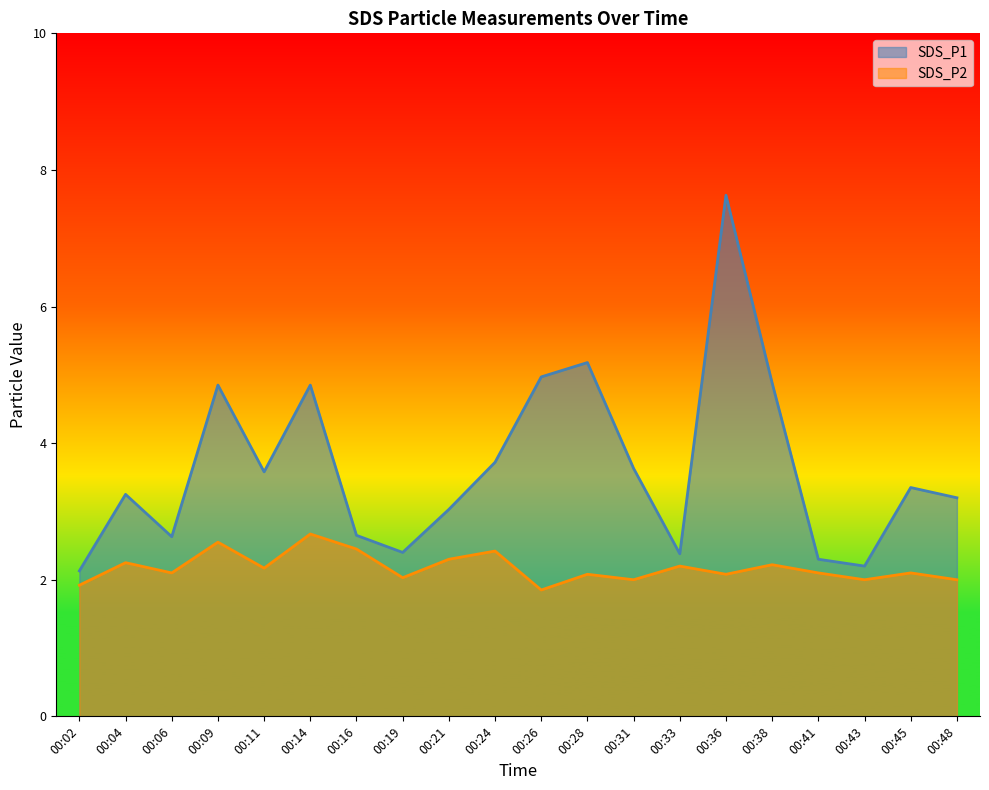

The SDS_P2 series shows 2.0 at 00:48. True or false?

True